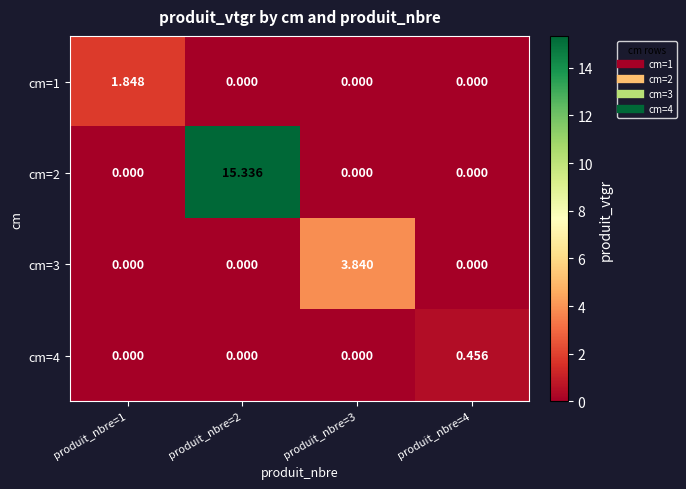

What is the spread (max minus min) of values at produit_nbre=3?

3.8